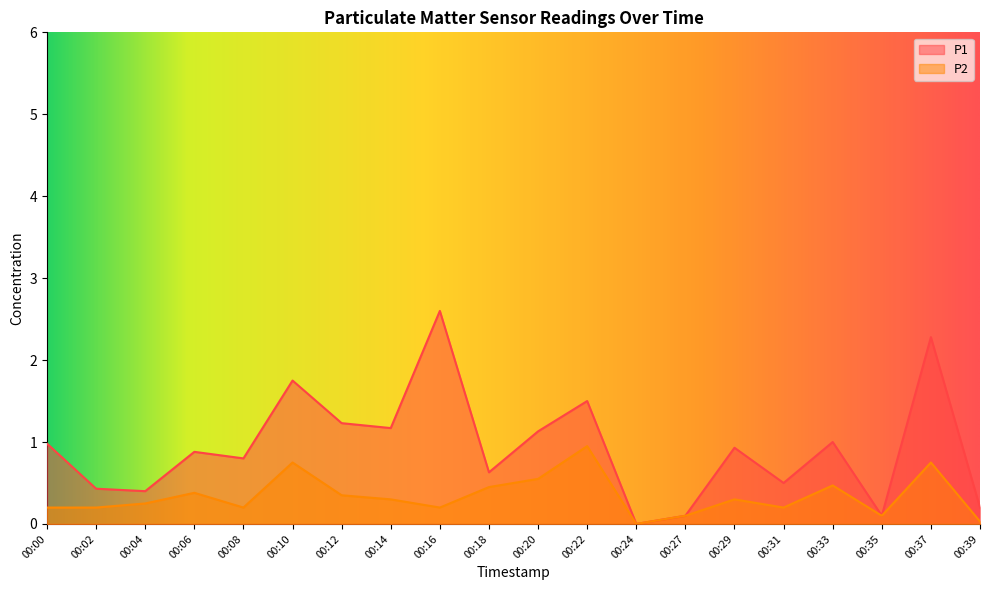

What are all the series names shown in the legend?

P1, P2